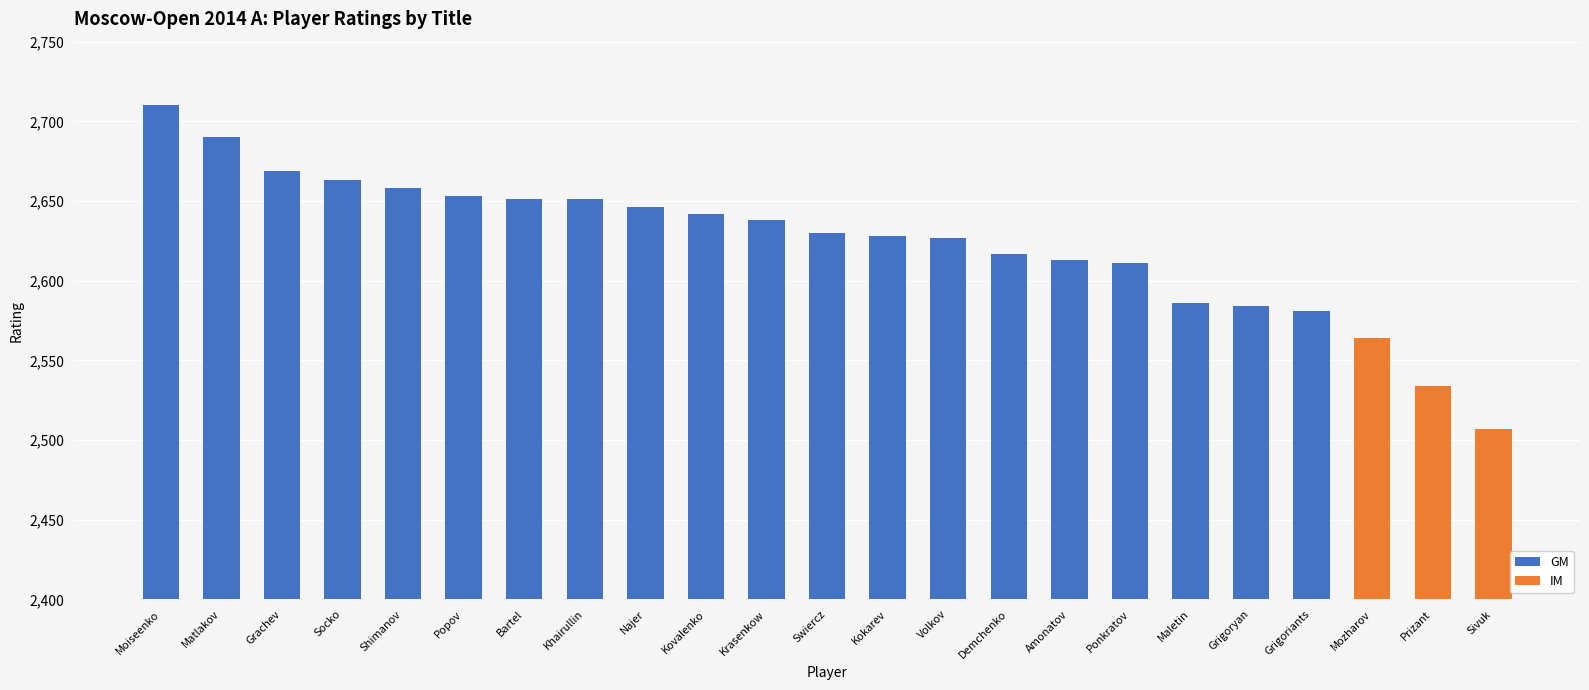

Does the chart contain any negative values?

No